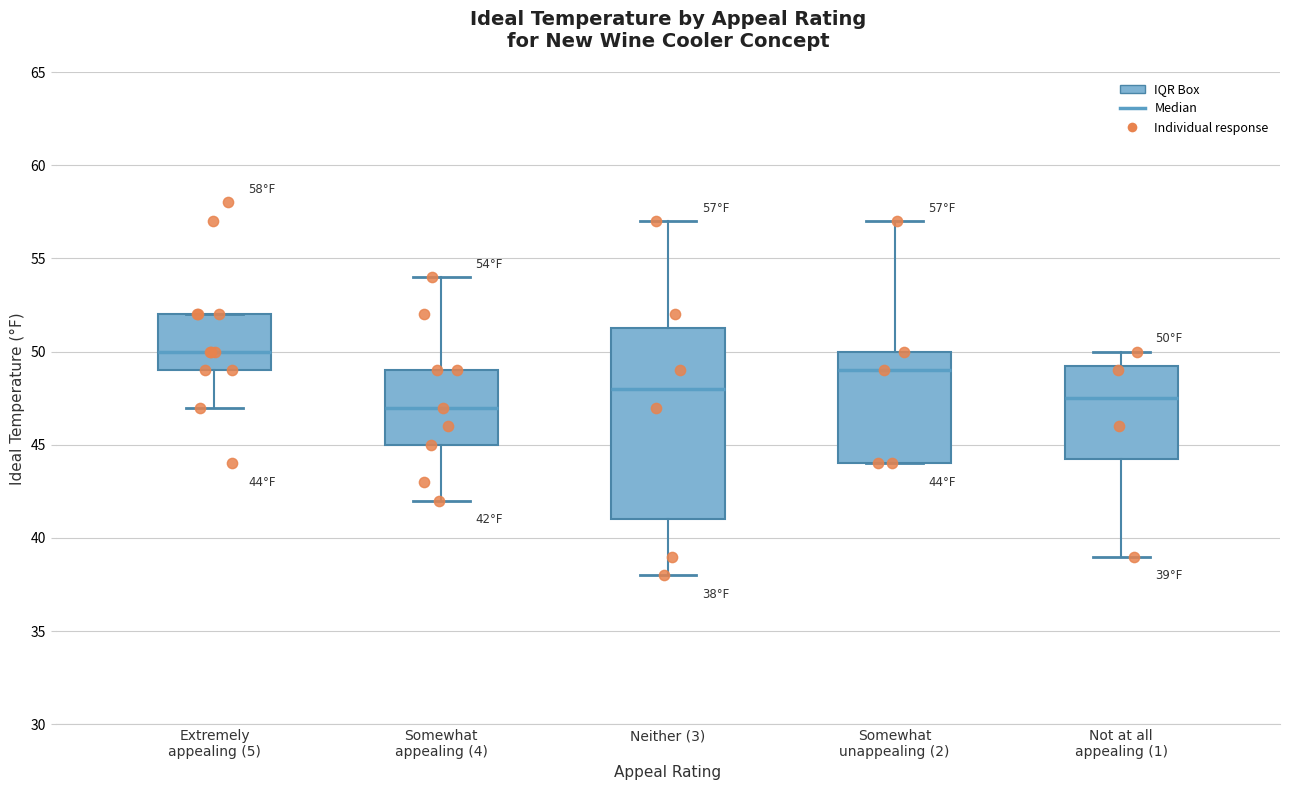

Which box's median line is the highest?

Extremely appealing (5)